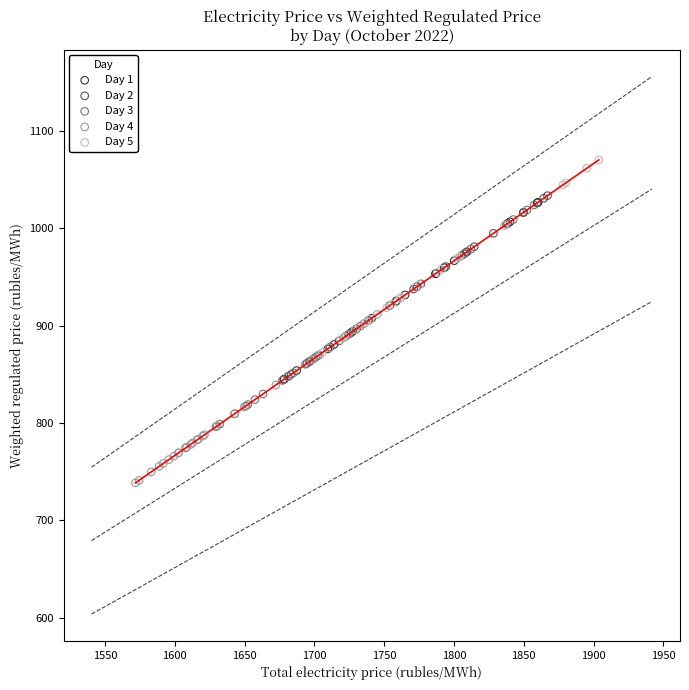

Which series has the widest spread of Y values?

Day 3